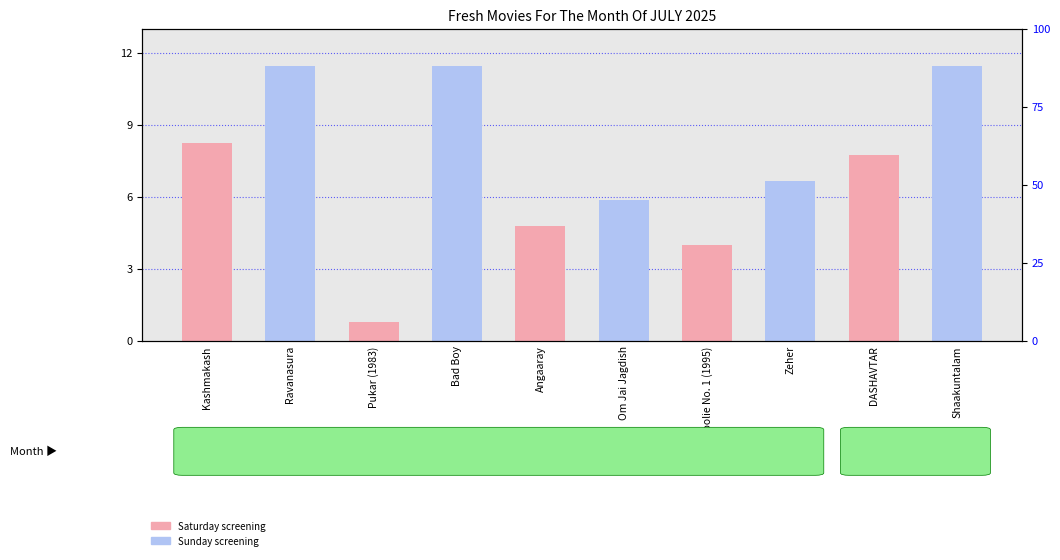

Count the number of data series in this chart.

1